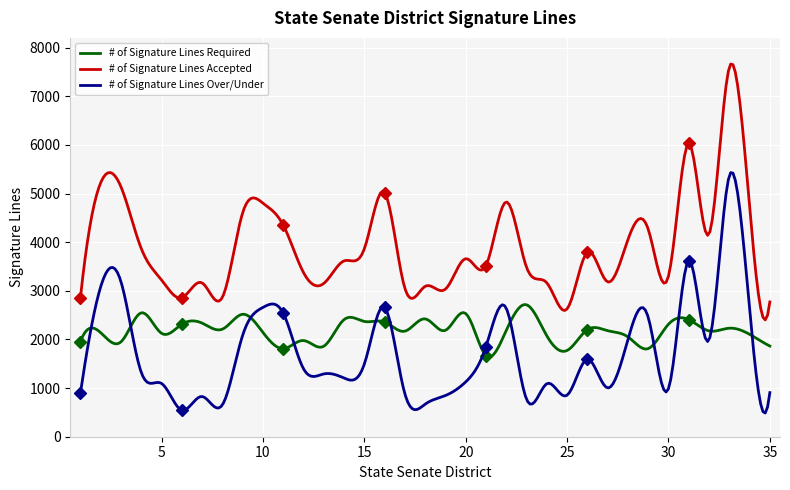

What is the sum of all # of Signature Lines Required values?

655268.0